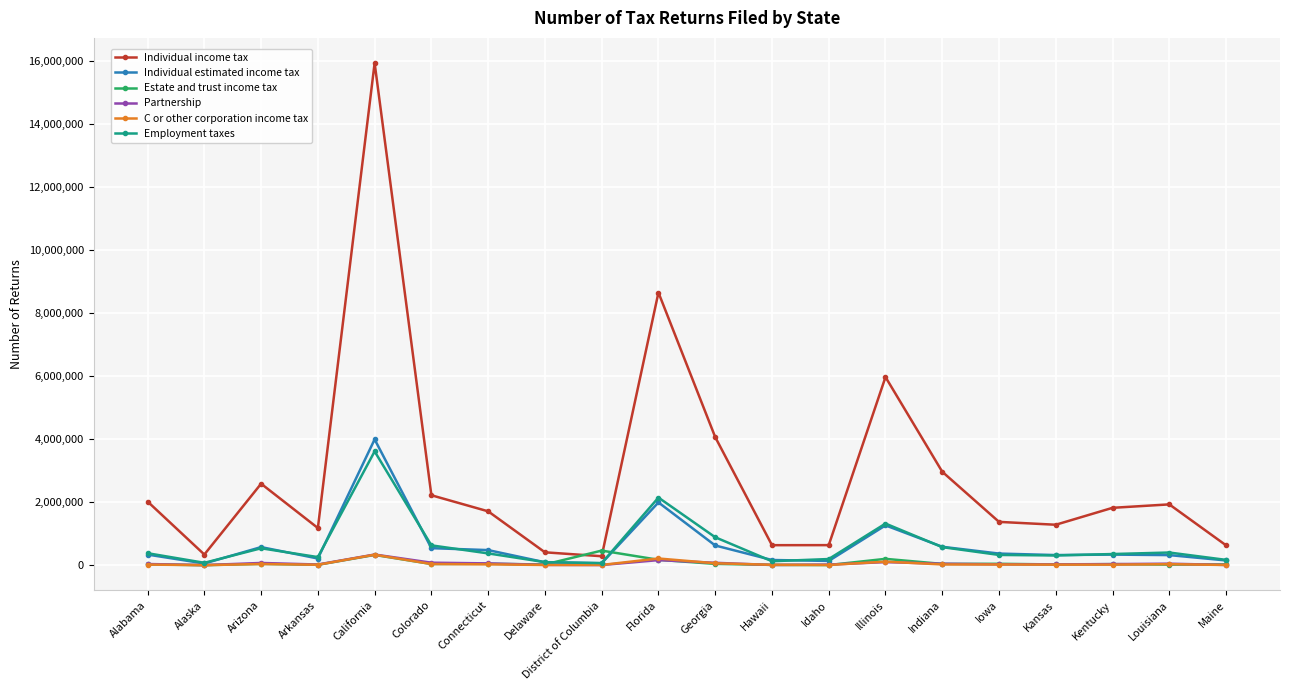

Is it true that Employment taxes equals 539318 at Arizona?

True